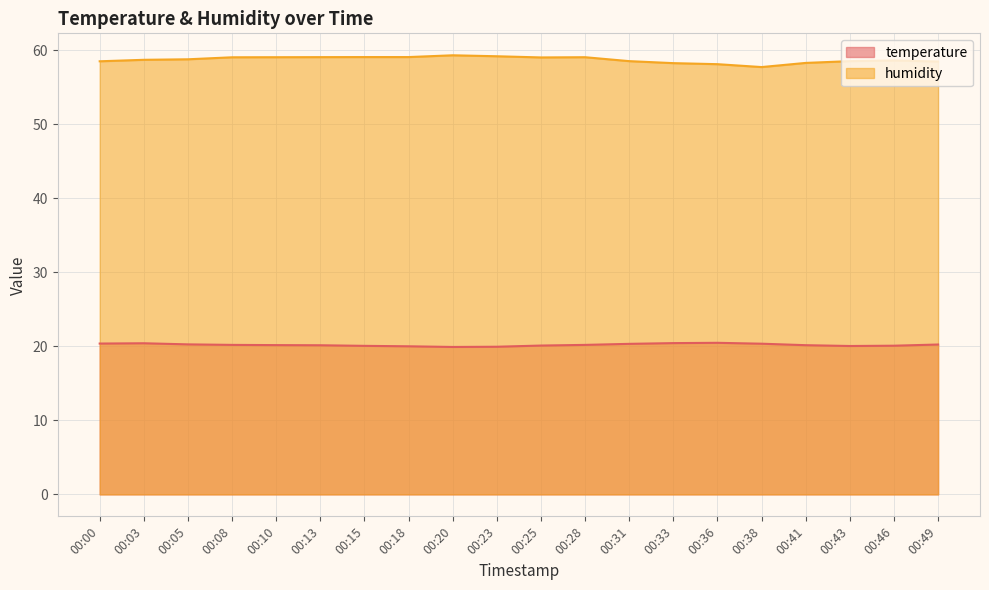

Reading right to left, transcribe all the data shown in this chart.

temperature: 00:49=20.2	00:46=20.1	00:43=20.0	00:41=20.1	00:38=20.4	00:36=20.5	00:33=20.4	00:31=20.3	00:28=20.2	00:25=20.1	00:23=19.9	00:20=19.9	00:18=20.0	00:15=20.1	00:13=20.1	00:10=20.2	00:08=20.2	00:05=20.3	00:03=20.4	00:00=20.4
humidity: 00:49=58.5	00:46=58.6	00:43=58.5	00:41=58.3	00:38=57.7	00:36=58.1	00:33=58.2	00:31=58.5	00:28=59.0	00:25=59.0	00:23=59.2	00:20=59.3	00:18=59.1	00:15=59.1	00:13=59.0	00:10=59.0	00:08=59.0	00:05=58.8	00:03=58.7	00:00=58.5